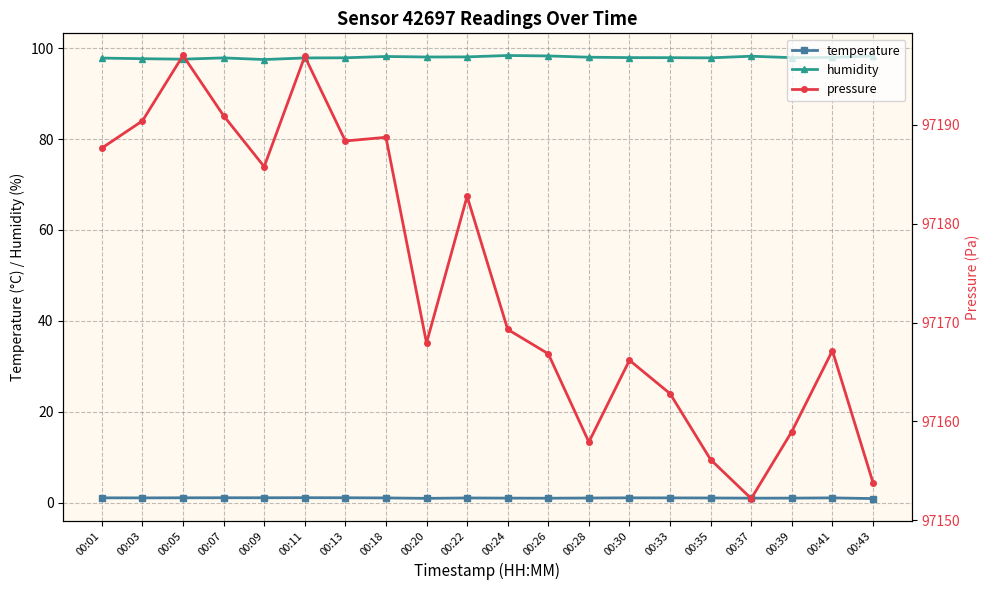

At how many categories does at least one series exceed 57272?

20